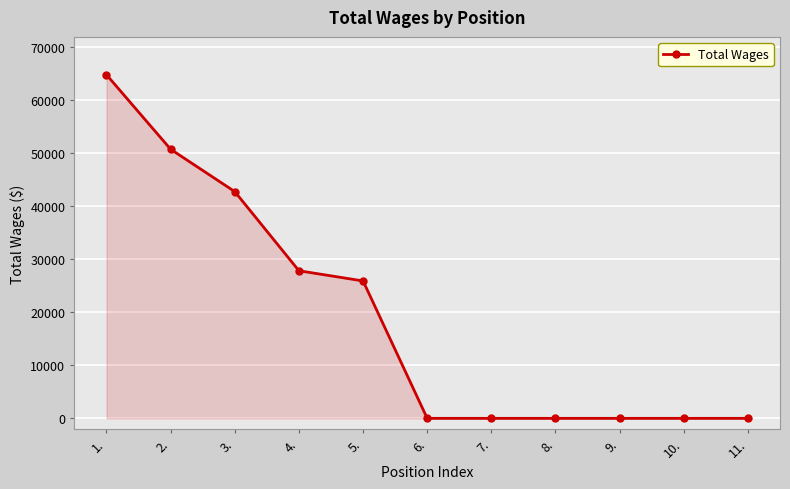

Approximately how many times larger is the value at 1. compared to 4.?

2.3